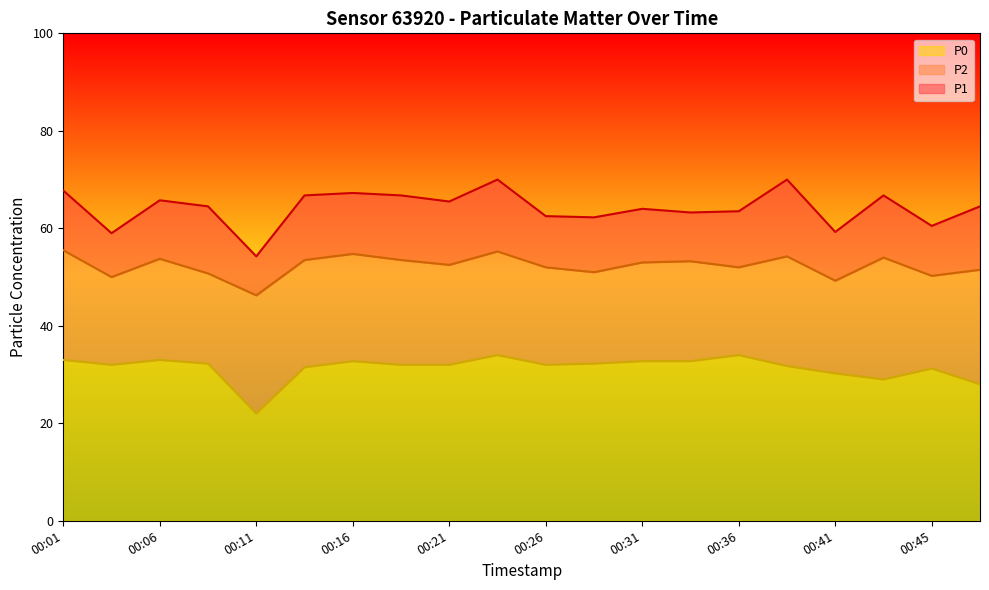

Between 00:33 and 00:09, which is larger?

00:09